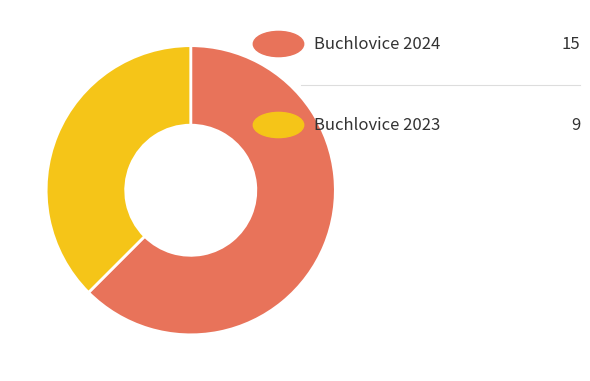

Does any single category account for the majority?

Yes